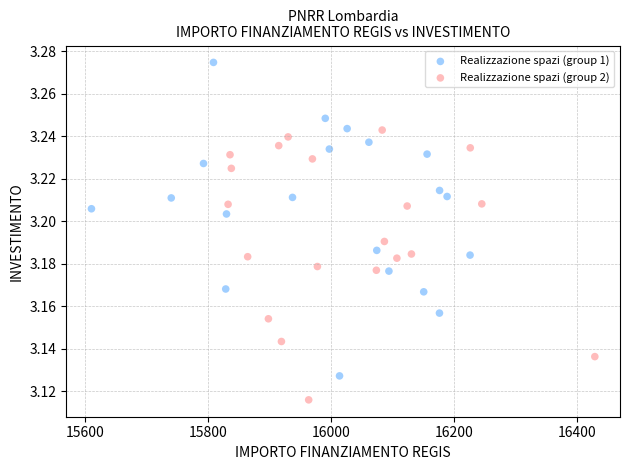

Which series has the widest spread of Y values?

Realizzazione spazi (group 1)